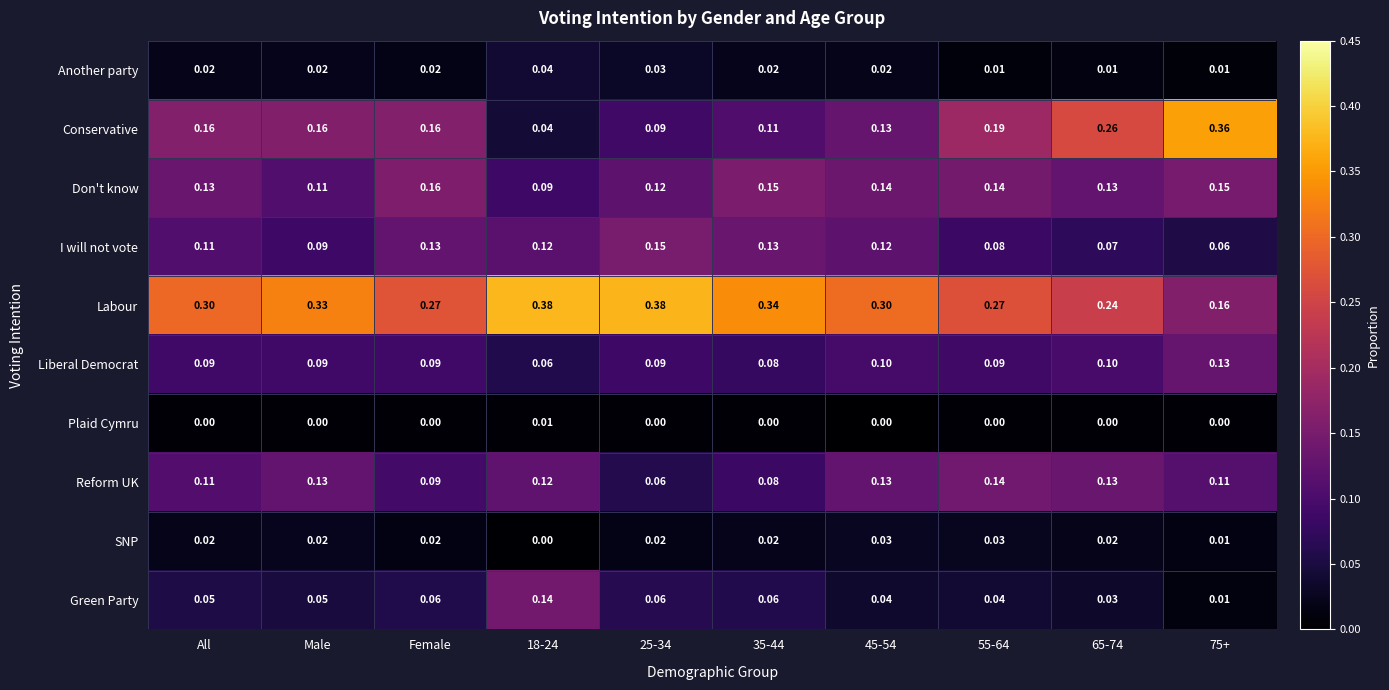

Which series has the widest spread of values?

Conservative